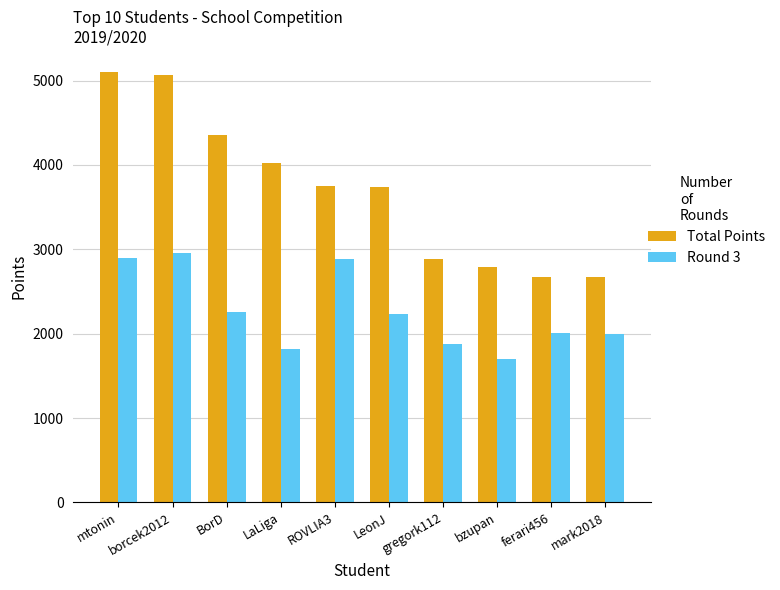

Which series has the largest total across all categories?

Total Points